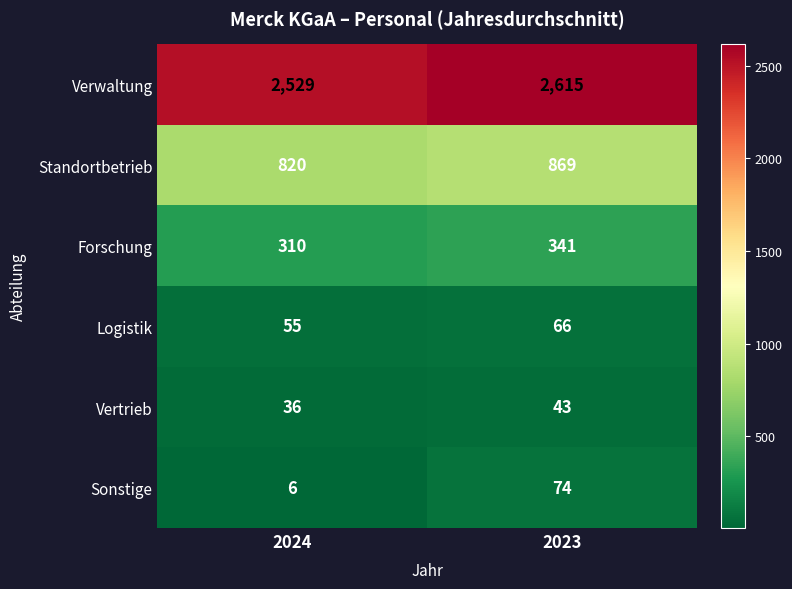

What is the total value across all series at 2023?

4008